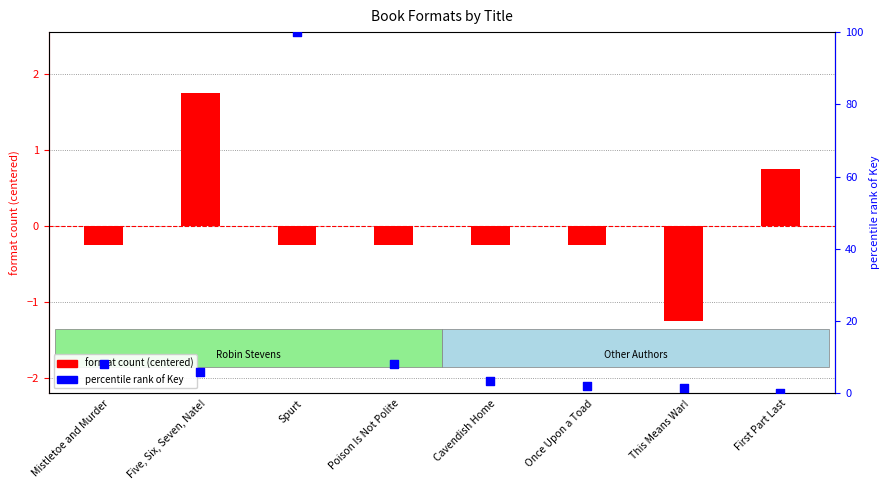

What are all the series names shown in the legend?

format count (centered), percentile rank of Key